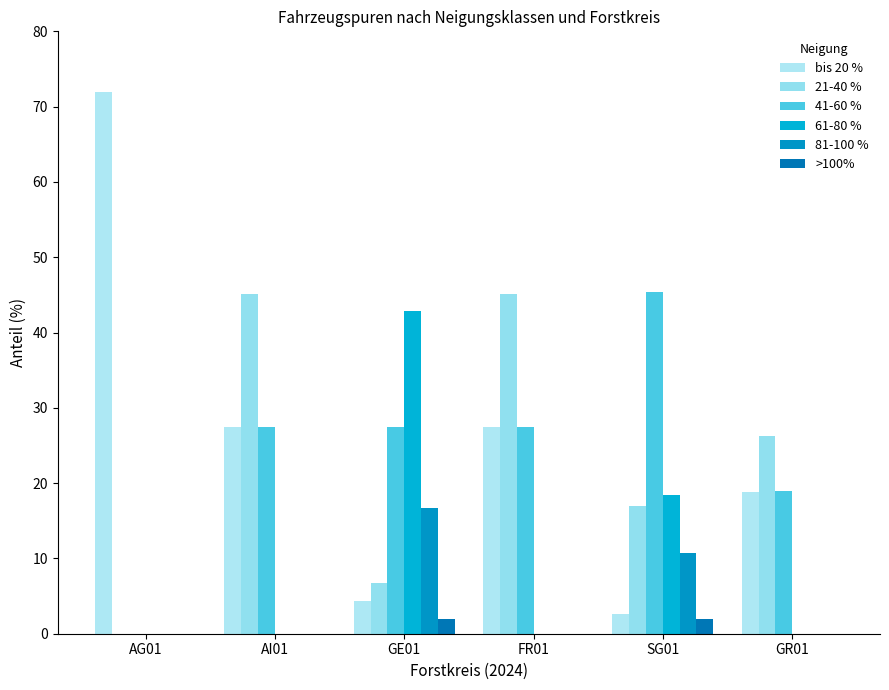

Rank the series by their maximum value, from lowest to highest.

>100%, 81-100 %, 61-80 %, 21-40 %, 41-60 %, bis 20 %